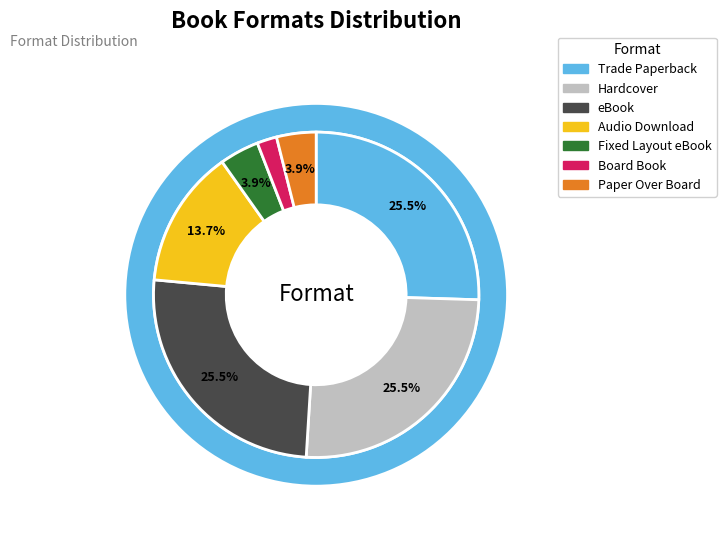

To the nearest percent, what portion does Hardcover represent?

25%